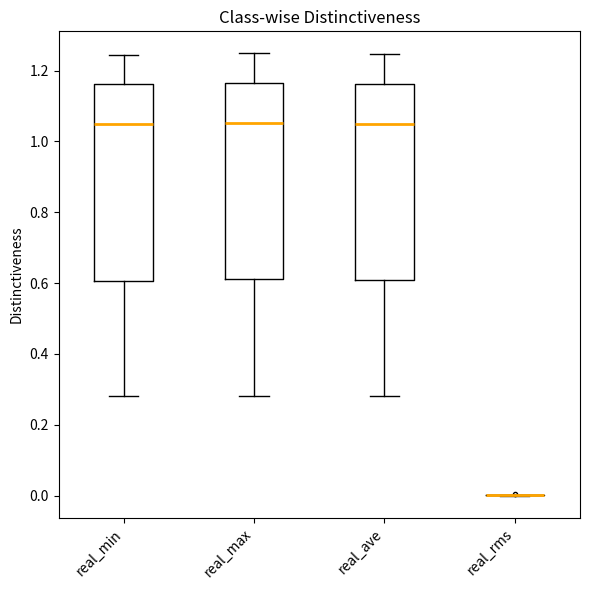

Reading left to right, read every box against the y-axis: the position of its median line, the range the box covers, and the ends of its whiskers. The values are not printed on the chart, so give them approximately, as read against the axis.

real_min: median 1.04, box 0.60 to 1.16, whiskers 0.28 to 1.24
real_max: median 1.06, box 0.62 to 1.16, whiskers 0.28 to 1.24
real_ave: median 1.06, box 0.60 to 1.16, whiskers 0.28 to 1.24
real_rms: box collapsed to a line at 0.00, whiskers 0.00 to 0.00